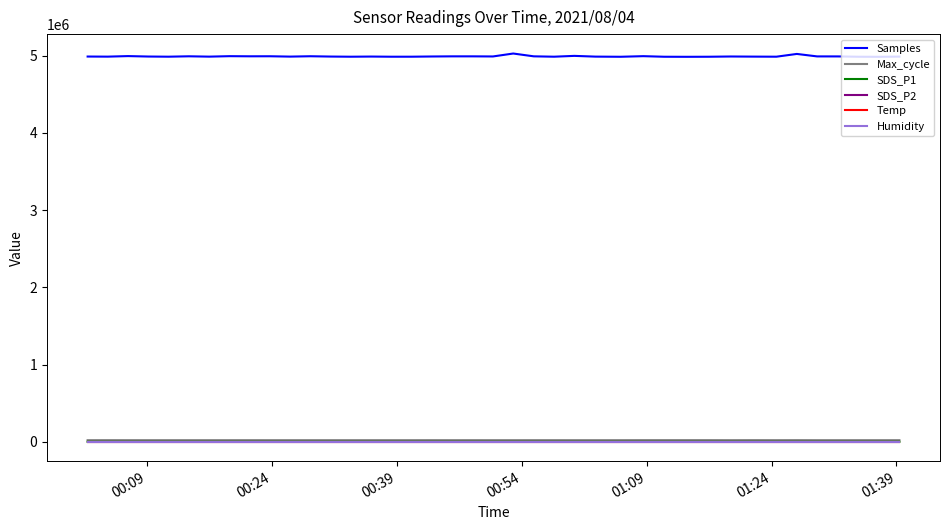

What are all the series names shown in the legend?

Samples, Max_cycle, SDS_P1, SDS_P2, Temp, Humidity